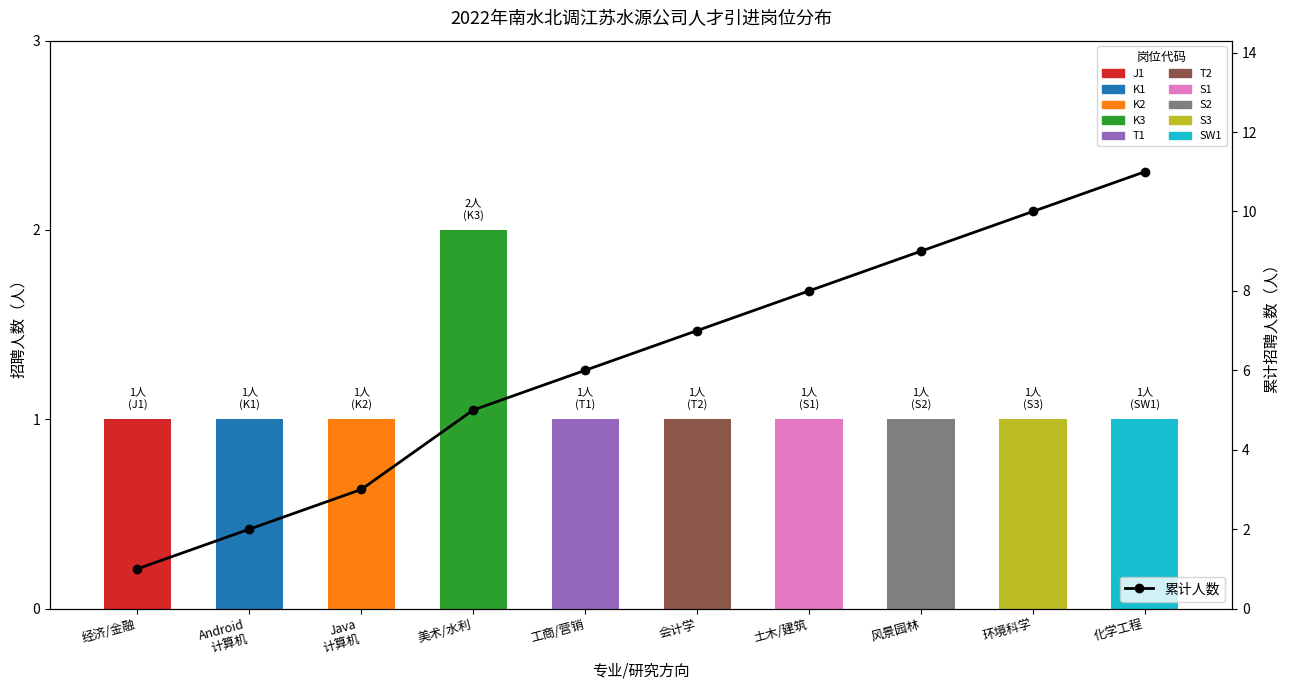

What is the value of the 招聘人数 bar at the 6th from the left?

1